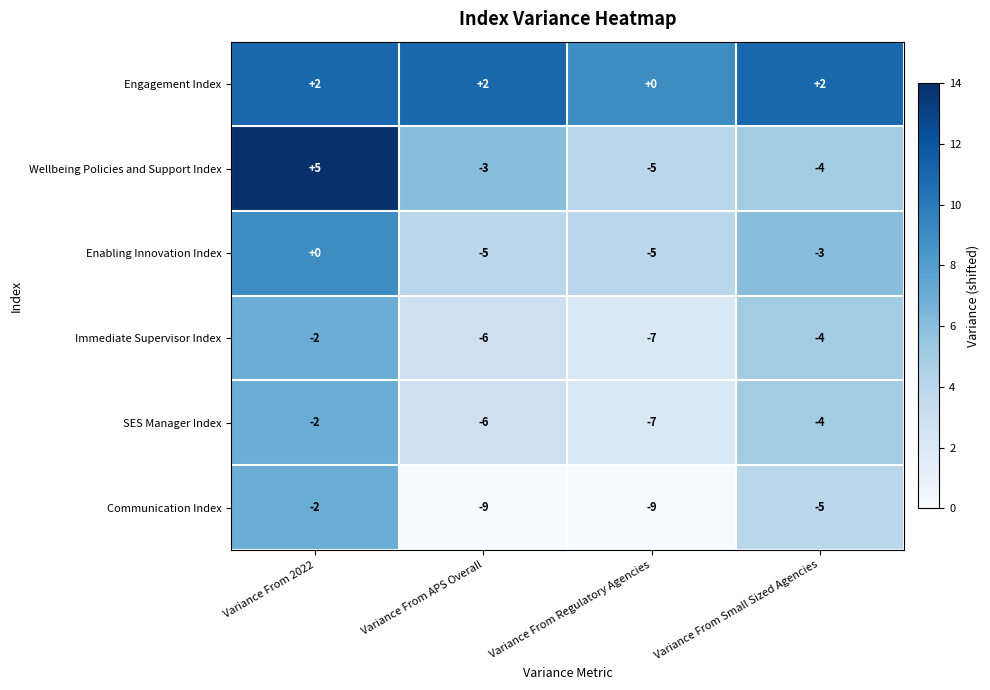

Reading right to left, extract all data points from this chart.

Engagement Index: 2	0	2	2
Wellbeing Policies and Support Index: -4	-5	-3	5
Enabling Innovation Index: -3	-5	-5	0
Immediate Supervisor Index: -4	-7	-6	-2
SES Manager Index: -4	-7	-6	-2
Communication Index: -5	-9	-9	-2